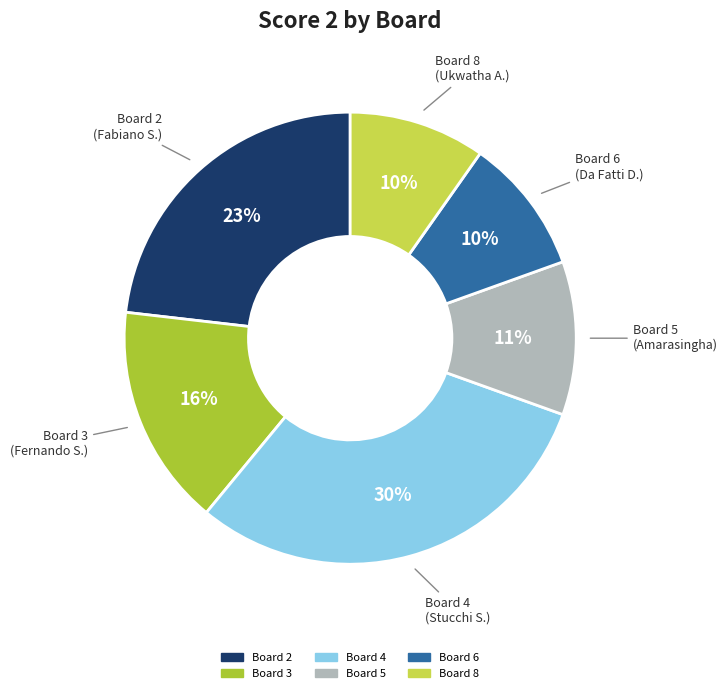

Is there a majority slice in this chart?

No